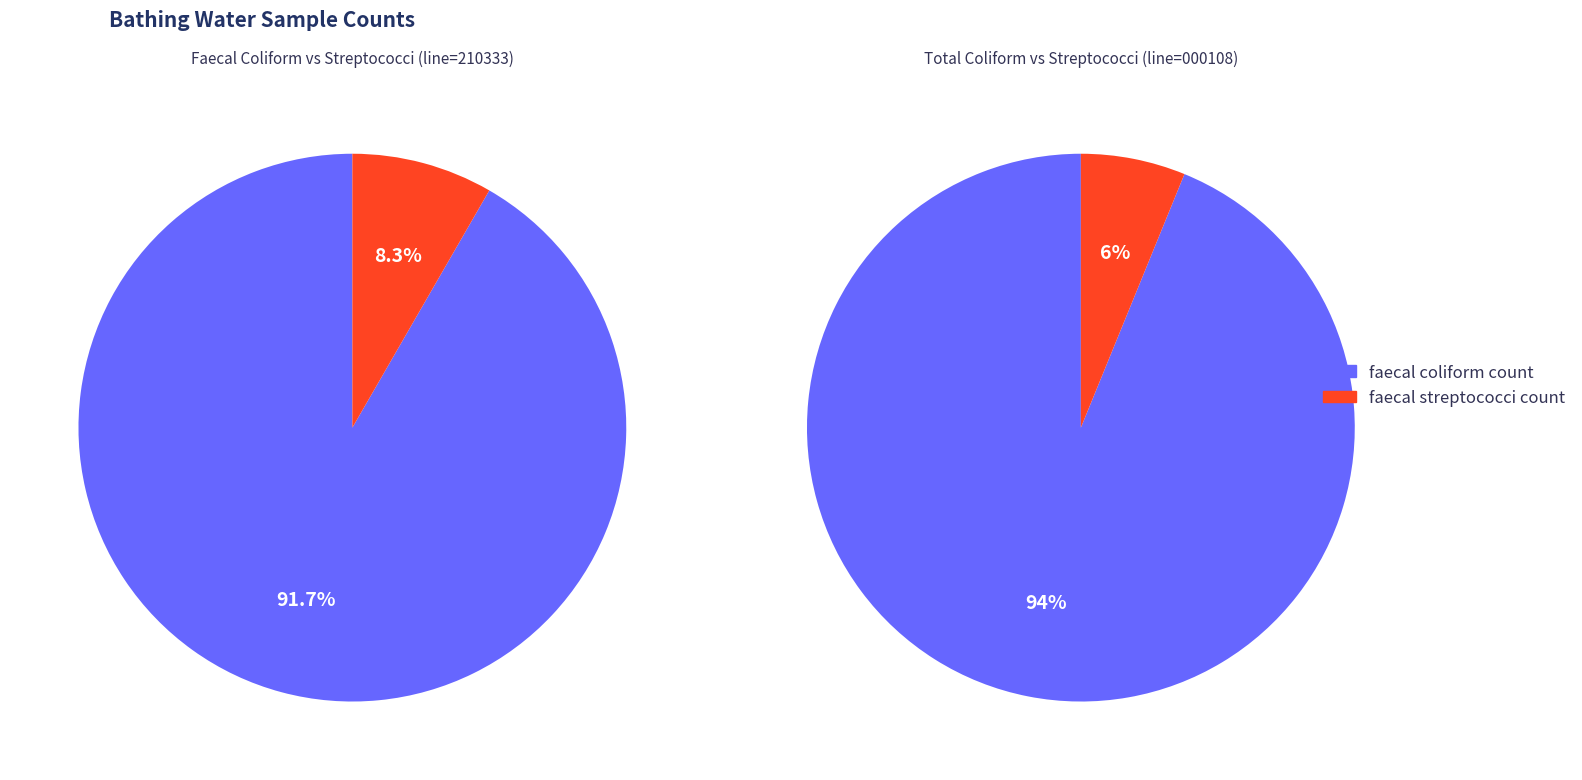

What is the spread (max minus min) of values at Skinburness (line=000108)?

300